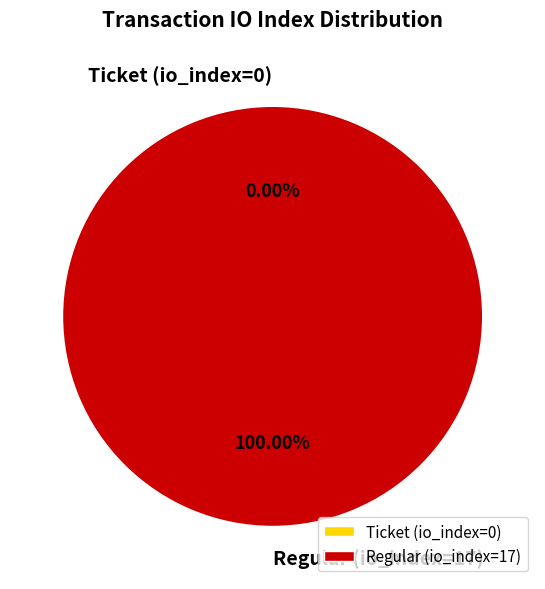

Which category accounts for the majority?

Regular (io_index=17)